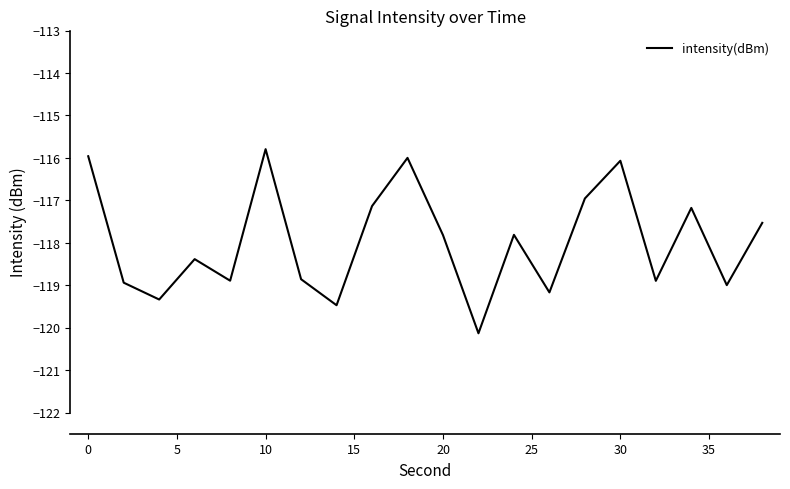

What is the difference between the maximum and minimum values?

4.3